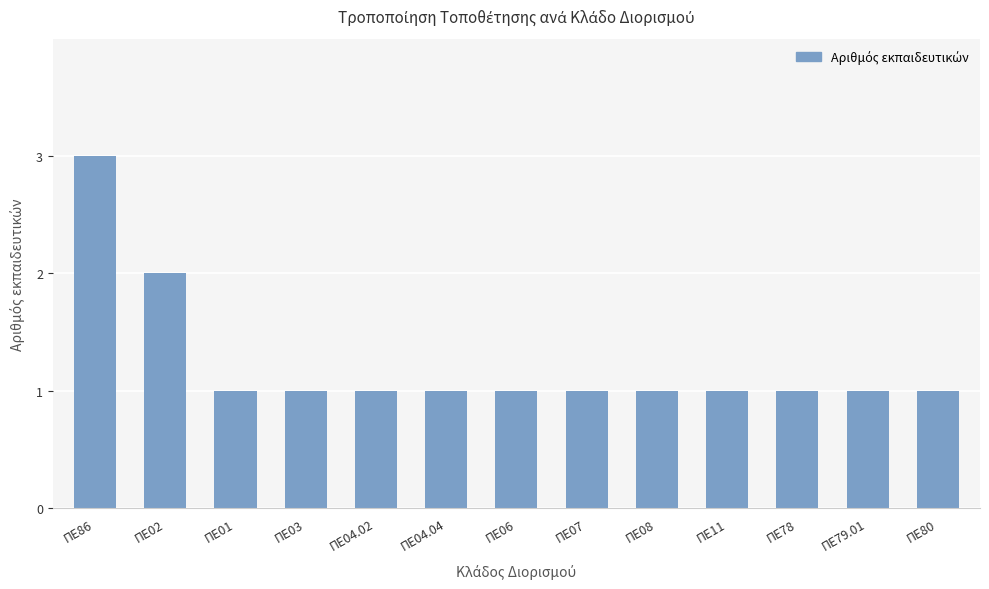

Approximately how many times larger is the value at ΠΕ04.02 compared to ΠΕ11?

1.0